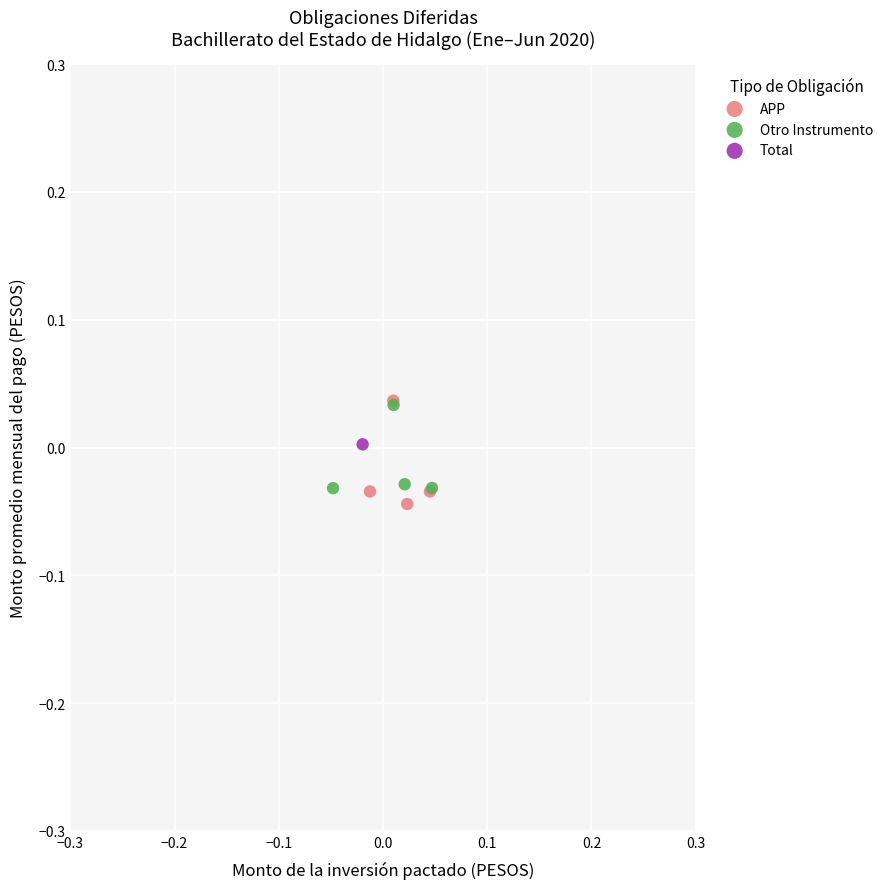

What are all the series names shown in the legend?

APP, Otro Instrumento, Total